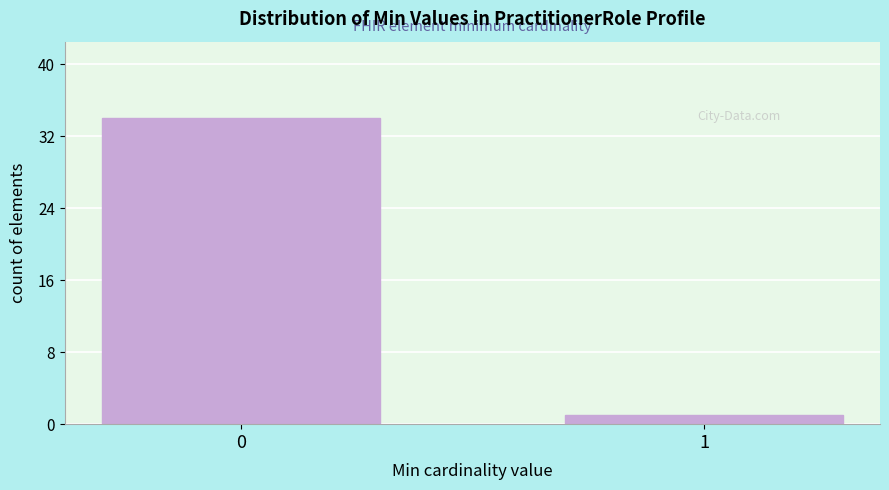

Reading right to left, transcribe all the data shown in this chart.

1	34